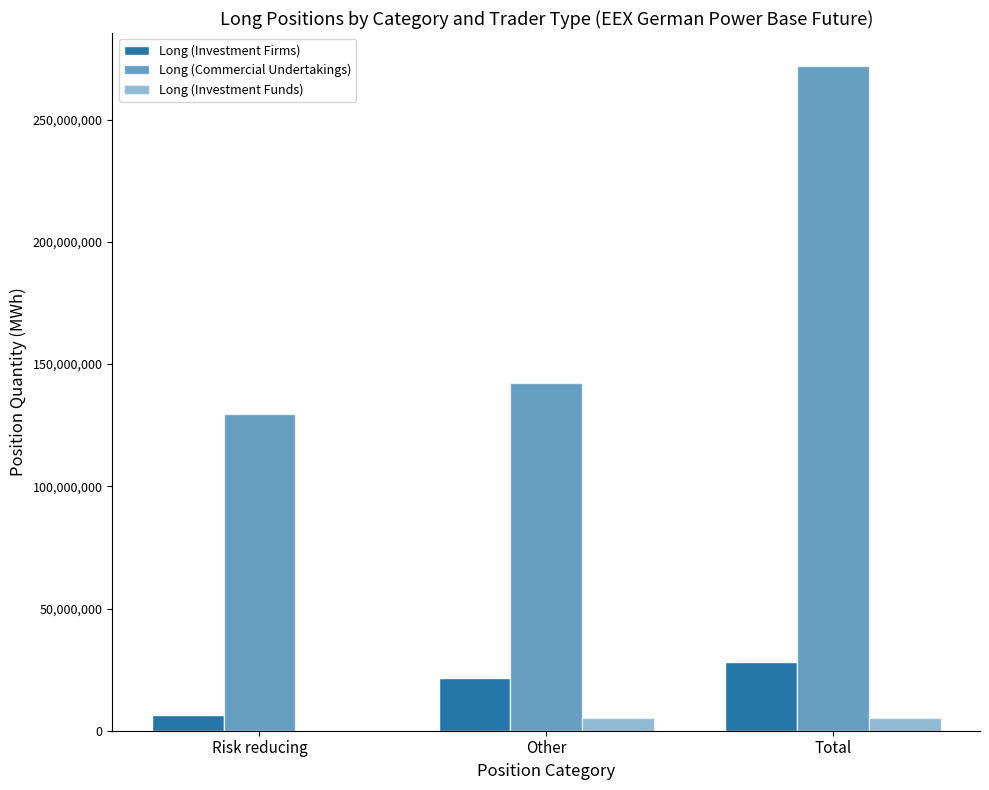

Which has a higher value, Other or Risk reducing?

Other